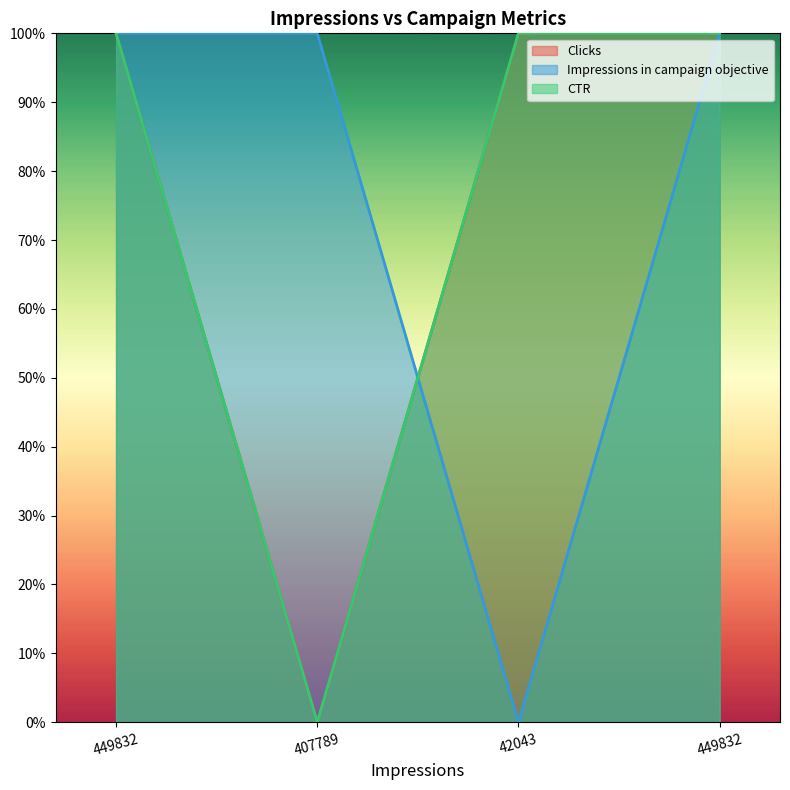

Where is the first local minimum for Clicks?

407789